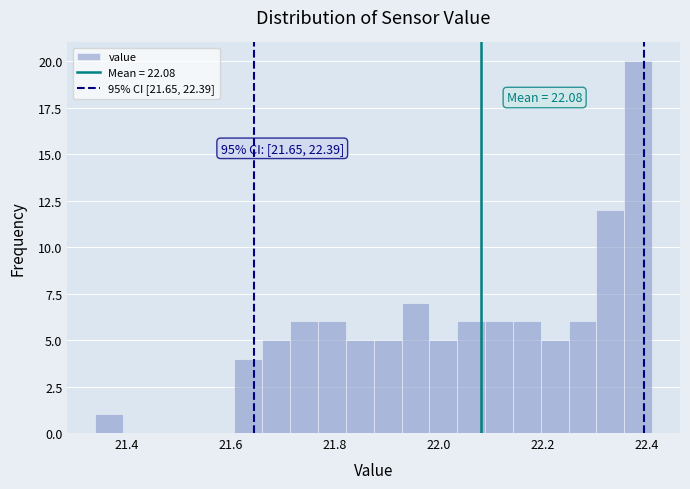

Around what value on the x-axis is the tallest bar? Give the approximate position of its centre, as read against the axis.

22.38